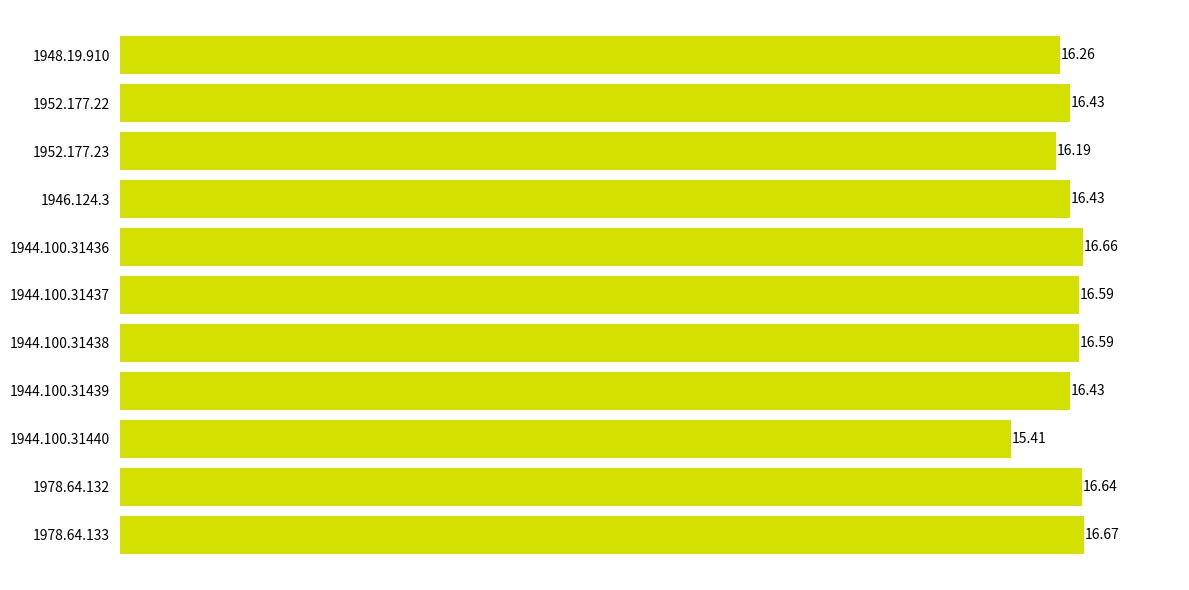

What is the difference between the maximum and minimum values?

1.3